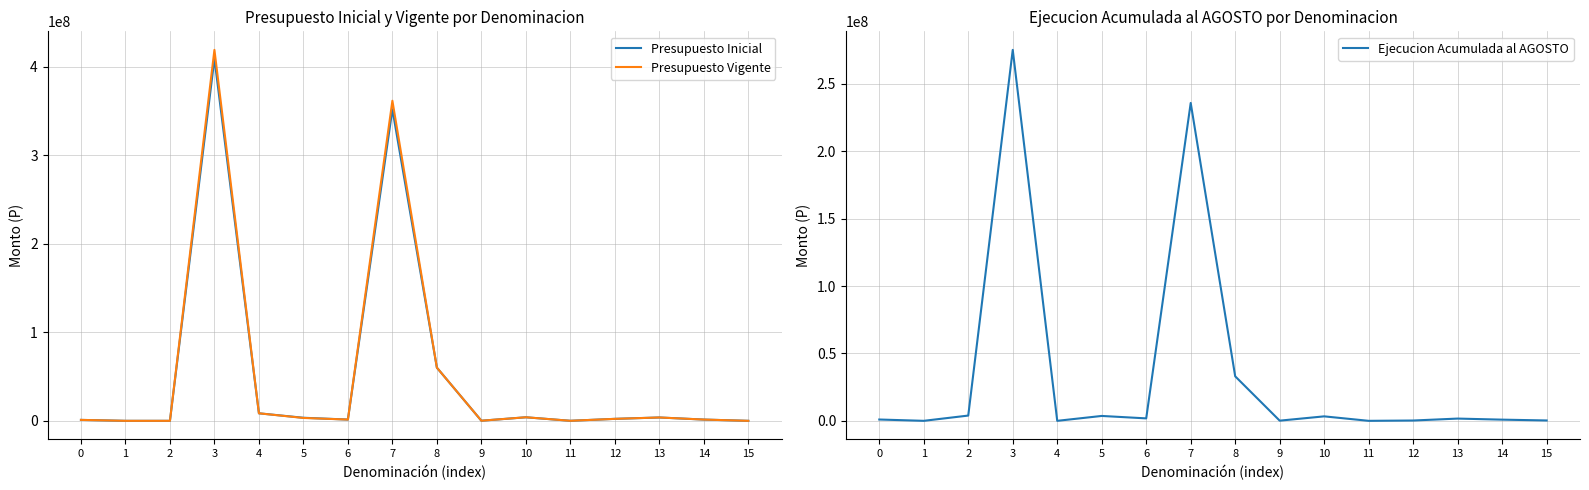

At how many categories does at least one series exceed 347804467?

2